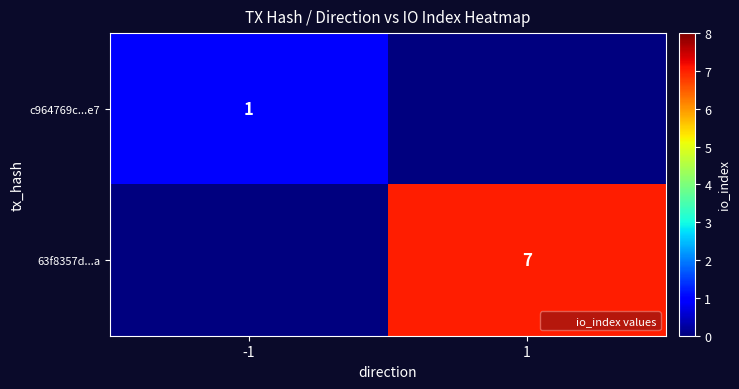

Is it true that c964769c...e7 equals 0 at -1?

False